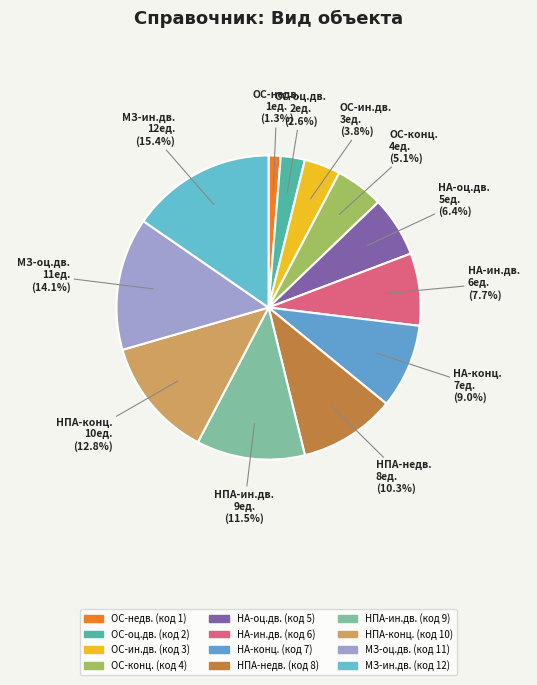

Count the number of slices in the pie.

12